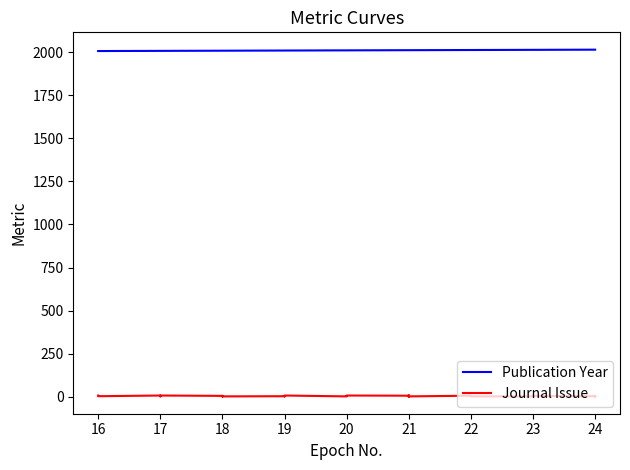

What is the difference between the Publication Year values at 17 and 21?

4